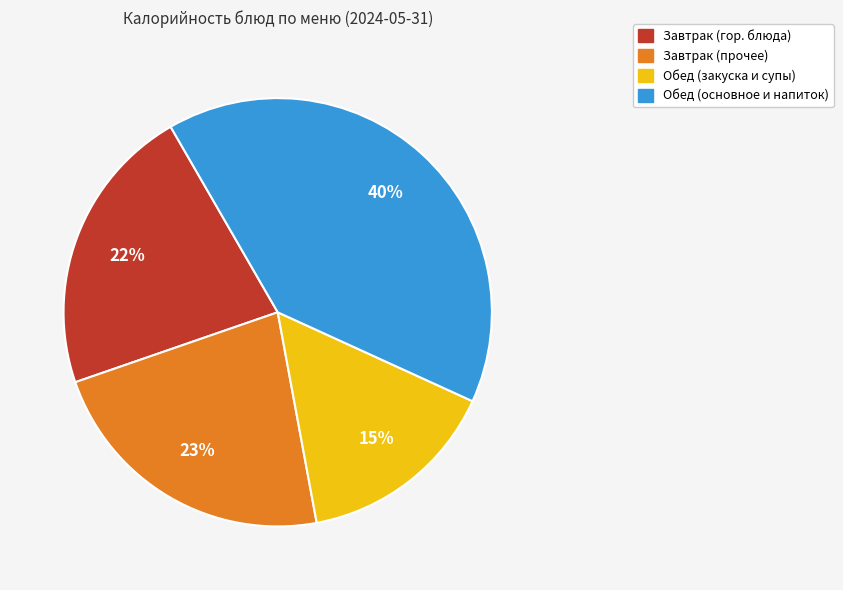

To the nearest percent, what is the difference between the largest and smallest slice percentages?

25%